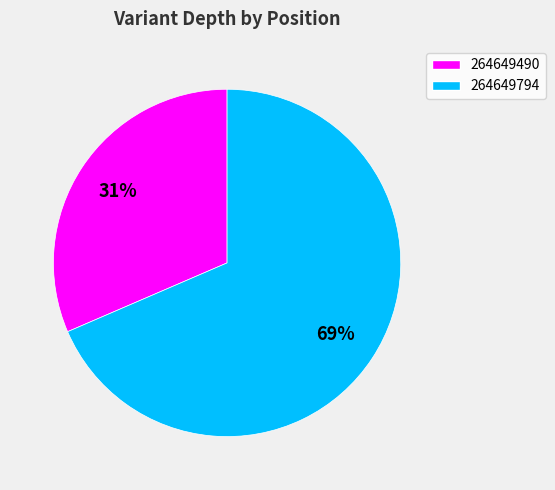

What is the ratio of the value at 264649794 to the value at 264649490?

2.2